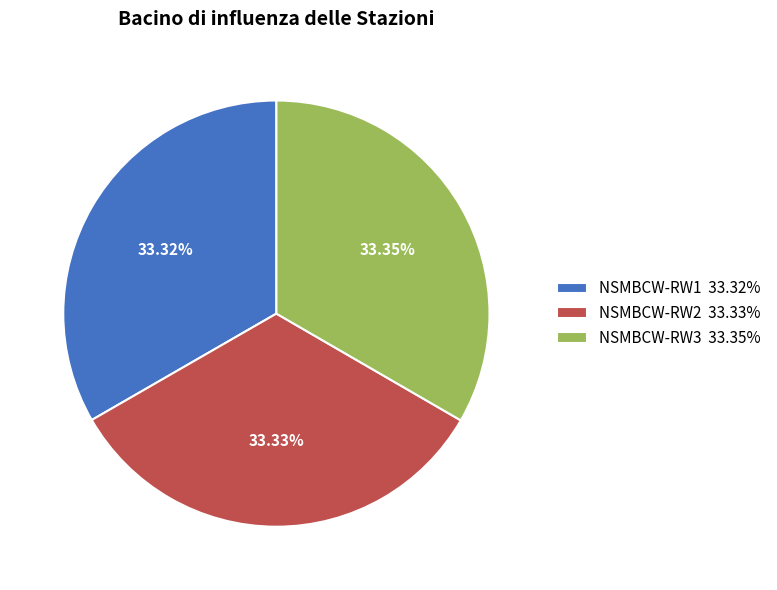

What is the ratio of the value at NSMBCW-RW1 33.32% to the value at NSMBCW-RW3 33.35%?

1.0